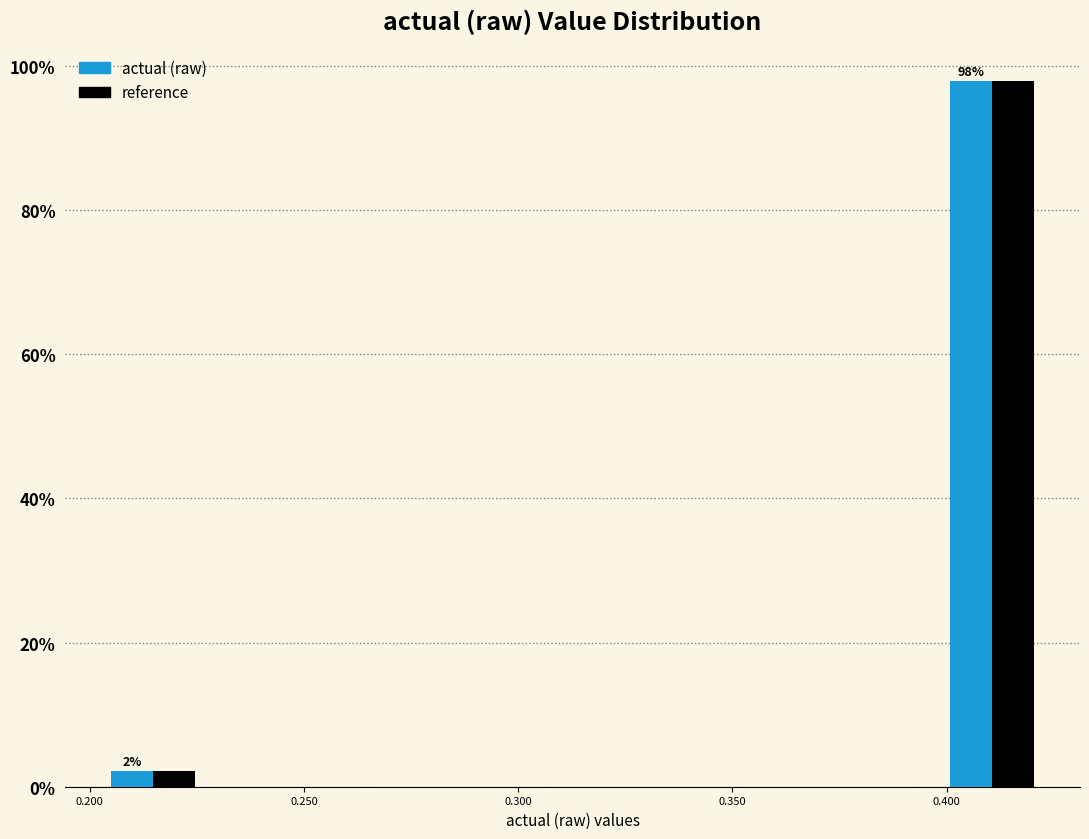

In the reference series, which range on the x-axis has the tallest bar?

0.400 to 0.420